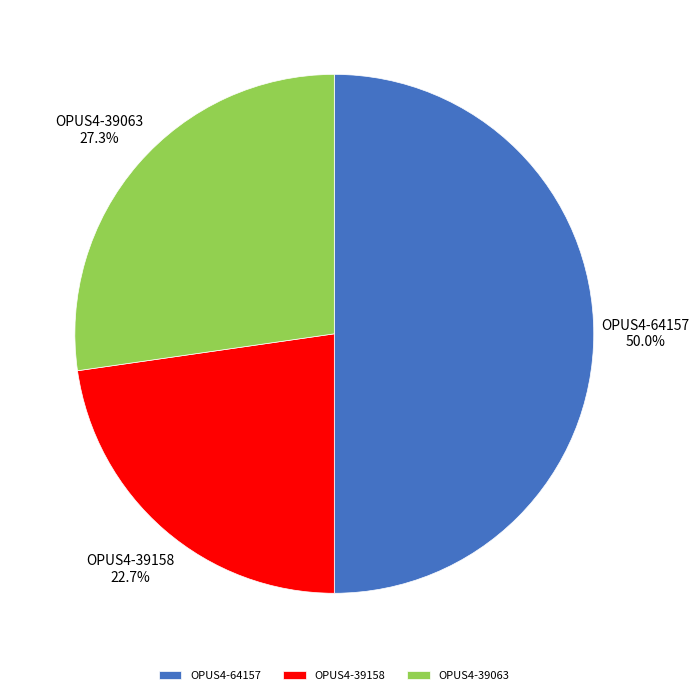

Does OPUS4-39063 represent more than half of the total?

No